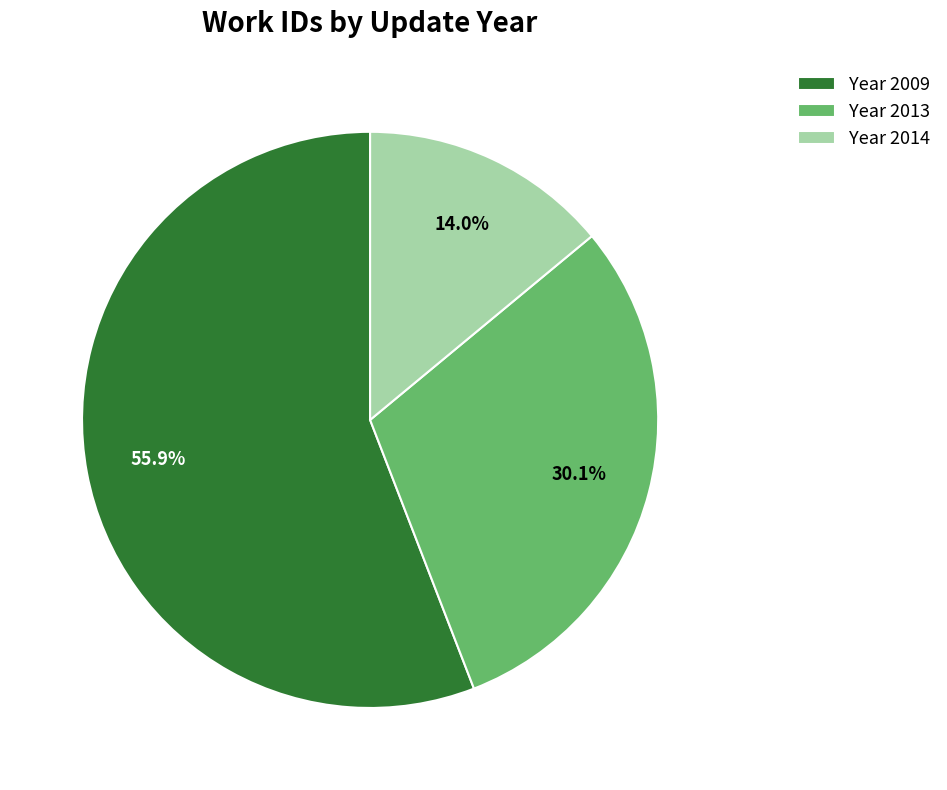

What percentage do Year 2009 and Year 2013 together represent?

86.0%